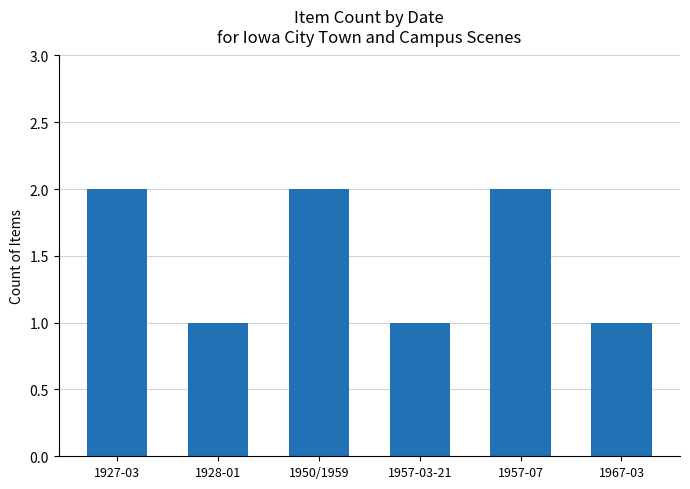

Count the number of categories in the chart.

6